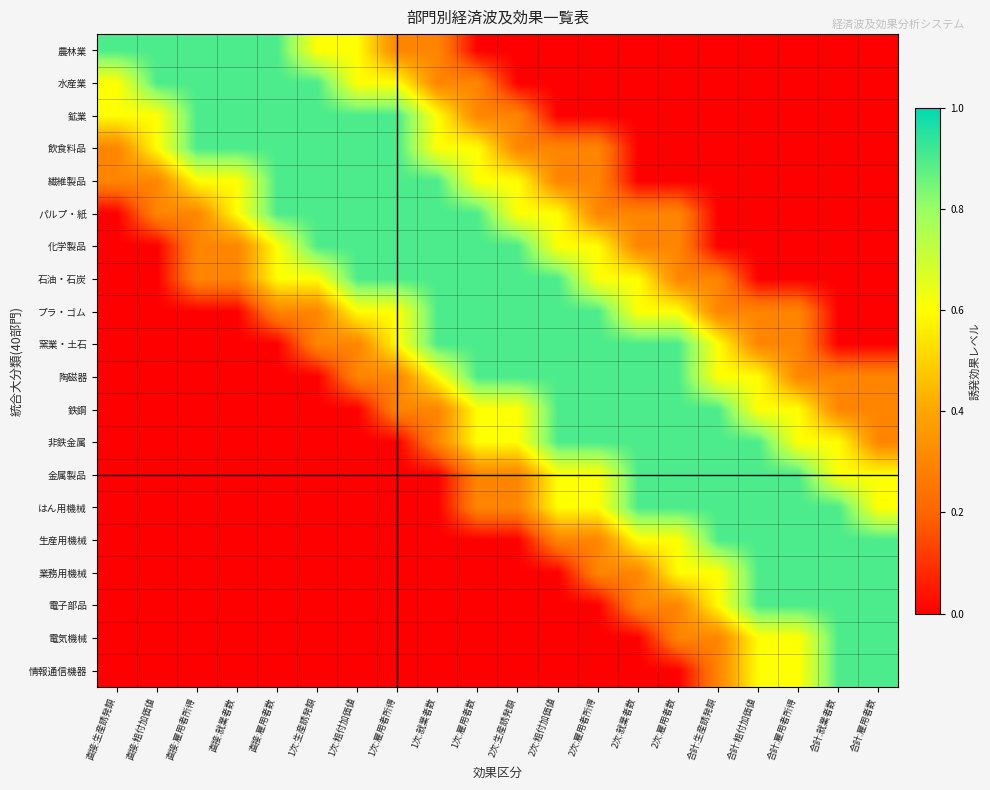

What is the total value across all series at 合計:粗付加価値?

8.4